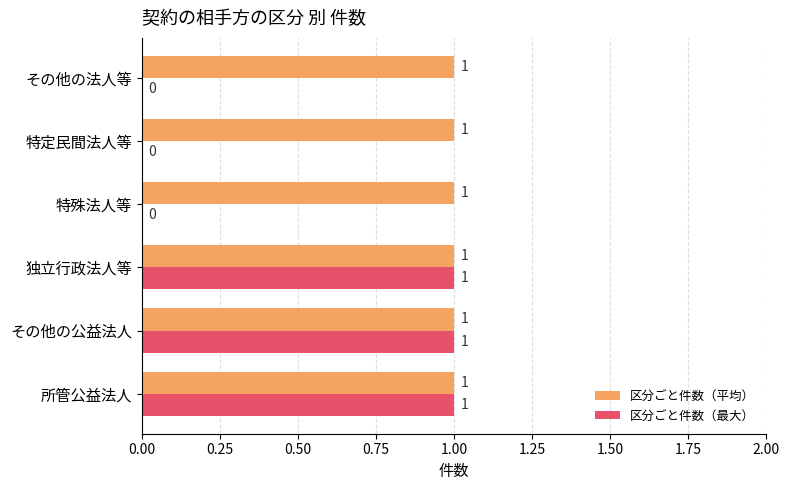

What are all the series names shown in the legend?

区分ごと件数（平均）, 区分ごと件数（最大）